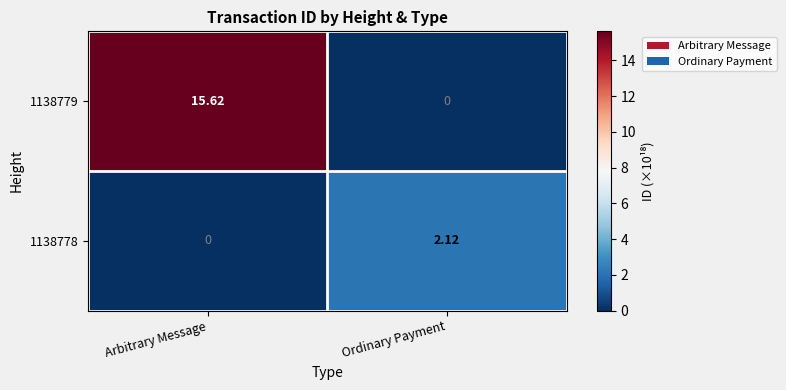

At which category is the sum across all series the highest?

Arbitrary Message